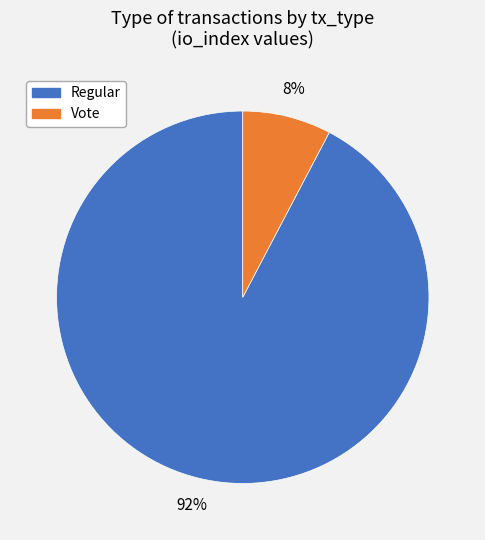

Count the number of slices in the pie.

2